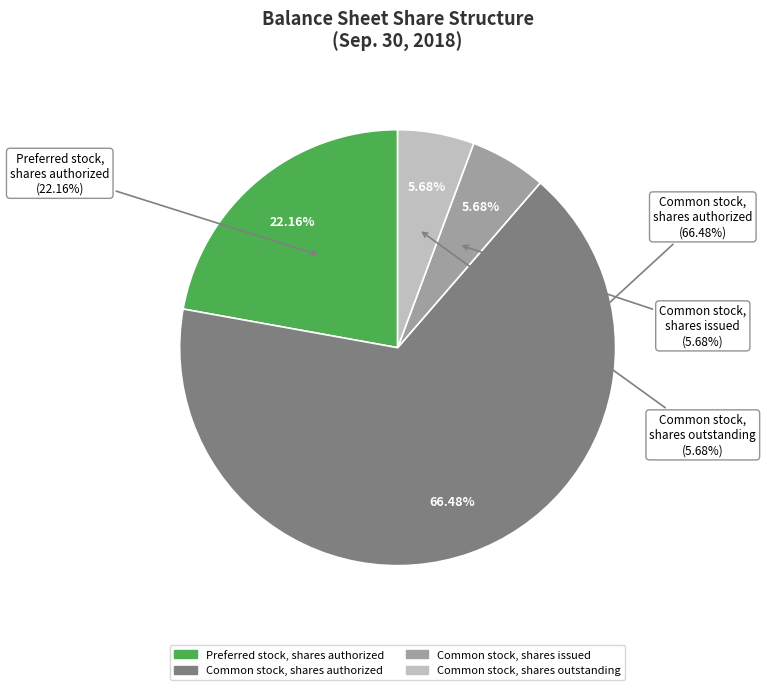

Count the number of slices in the pie.

4